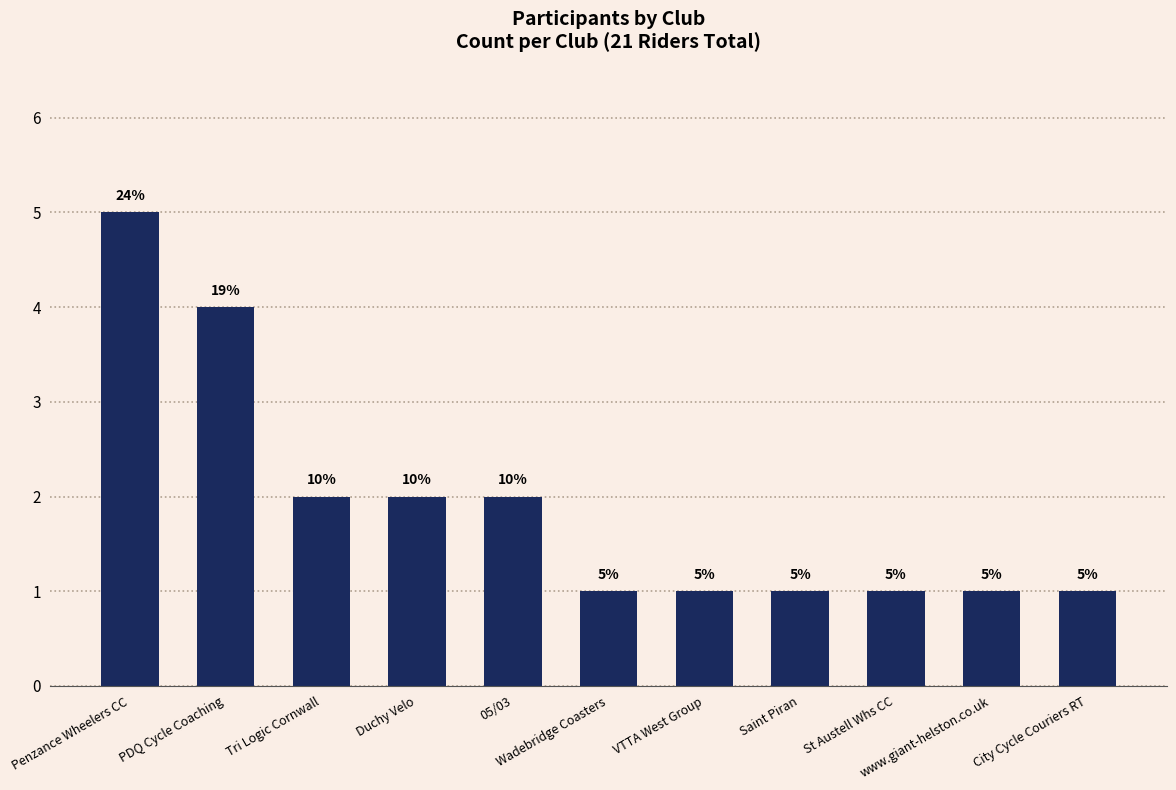

Are the bars grouped side by side (vs. stacked)?

No